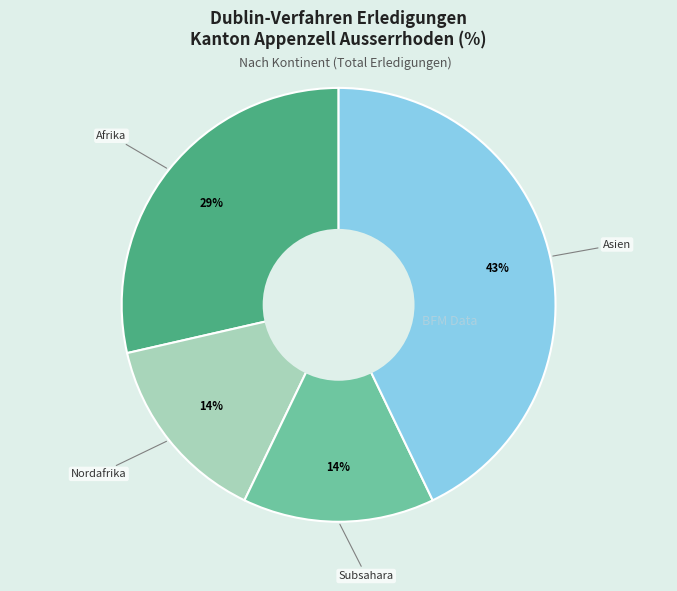

Does any single category account for the majority?

No